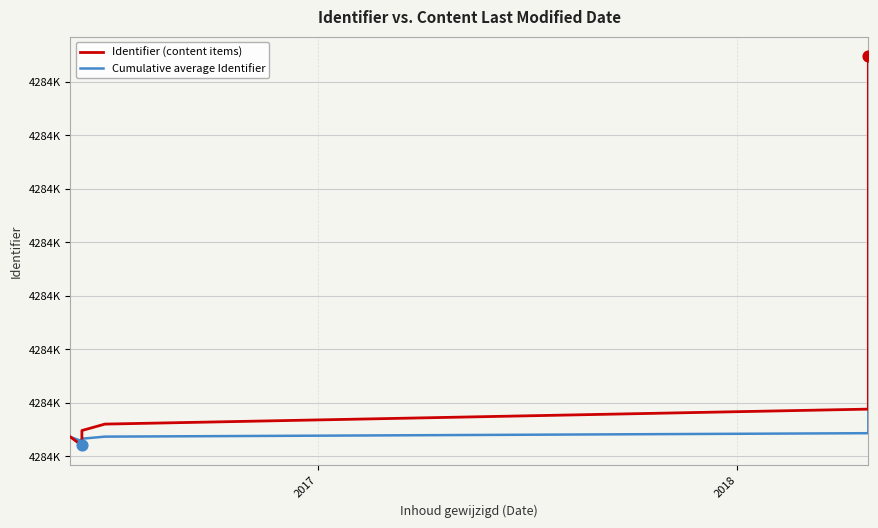

What are all the series names shown in the legend?

Identifier (content items), Cumulative average Identifier